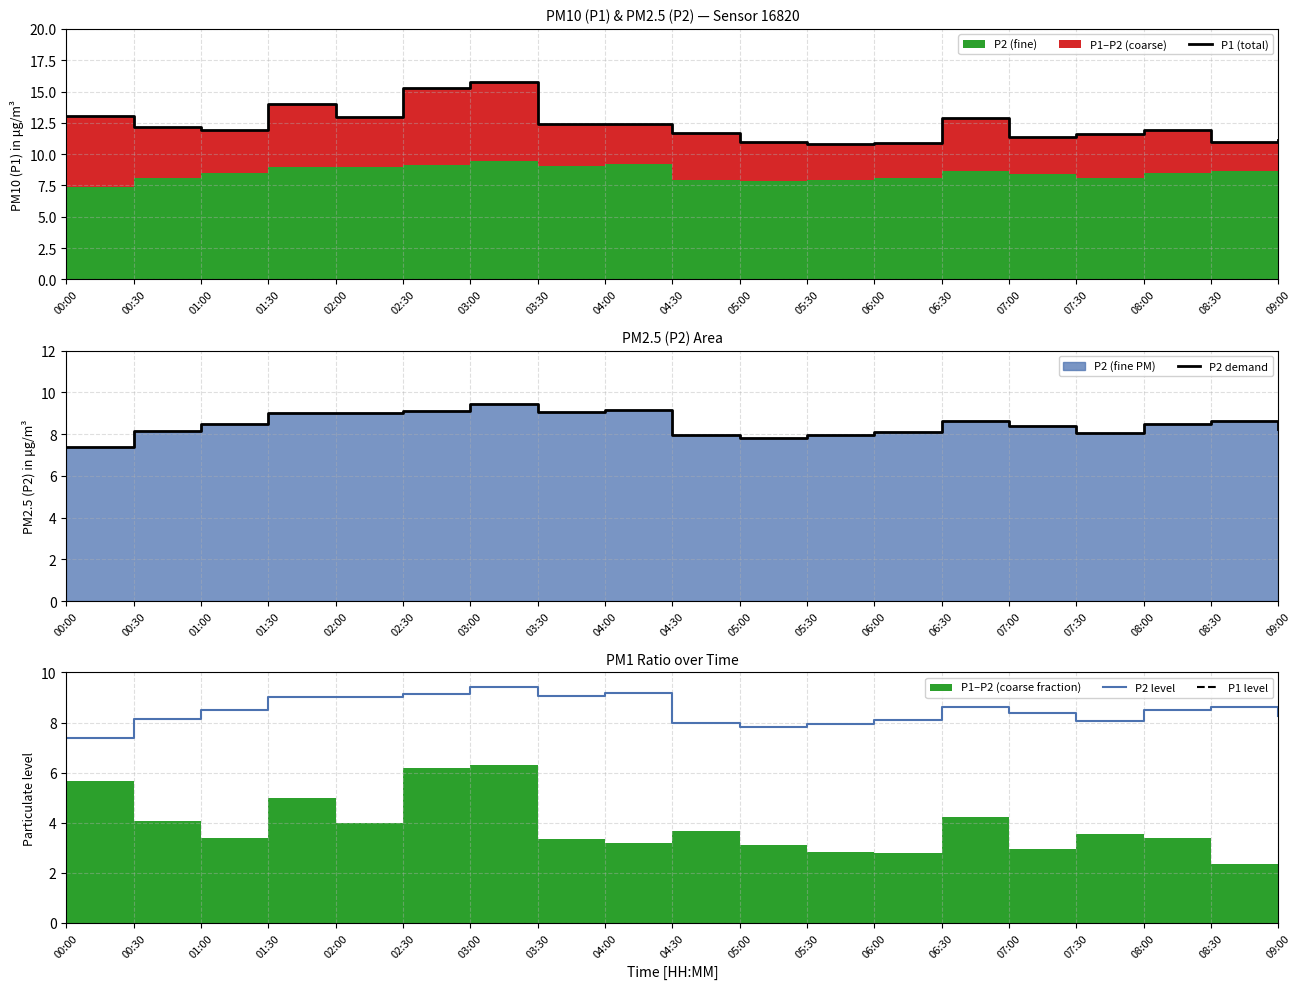

What is the minimum value shown in the chart?

7.4